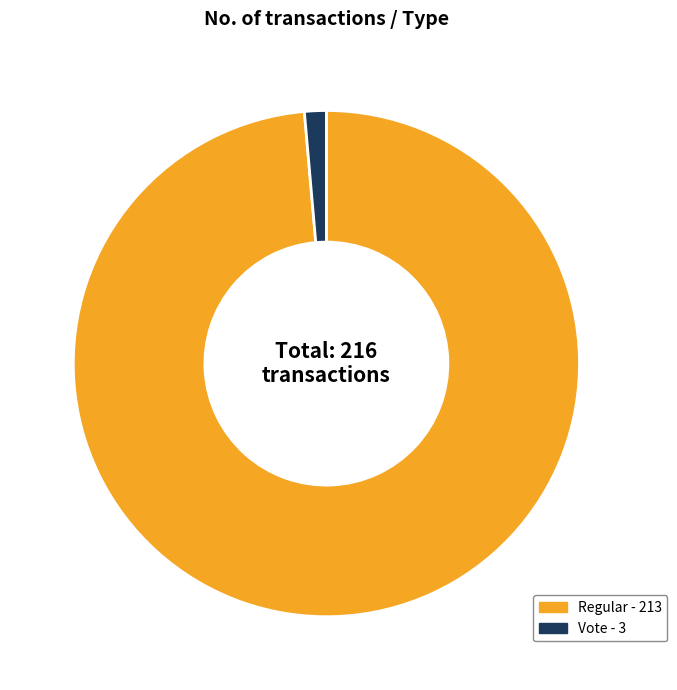

Is there any slice that represents more than half of the pie?

Yes